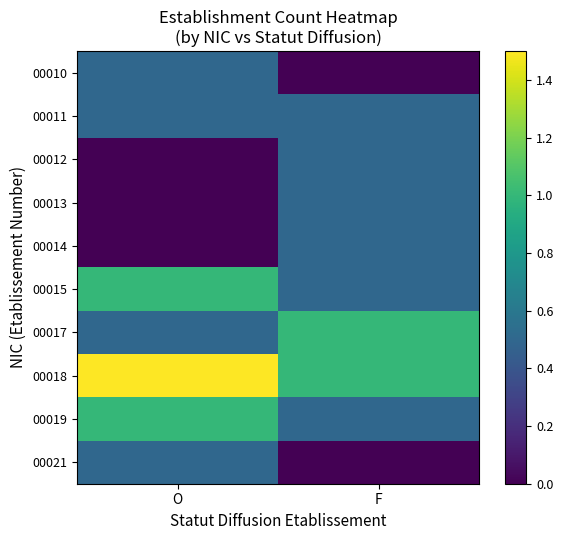

What is the greatest value displayed?

1.5